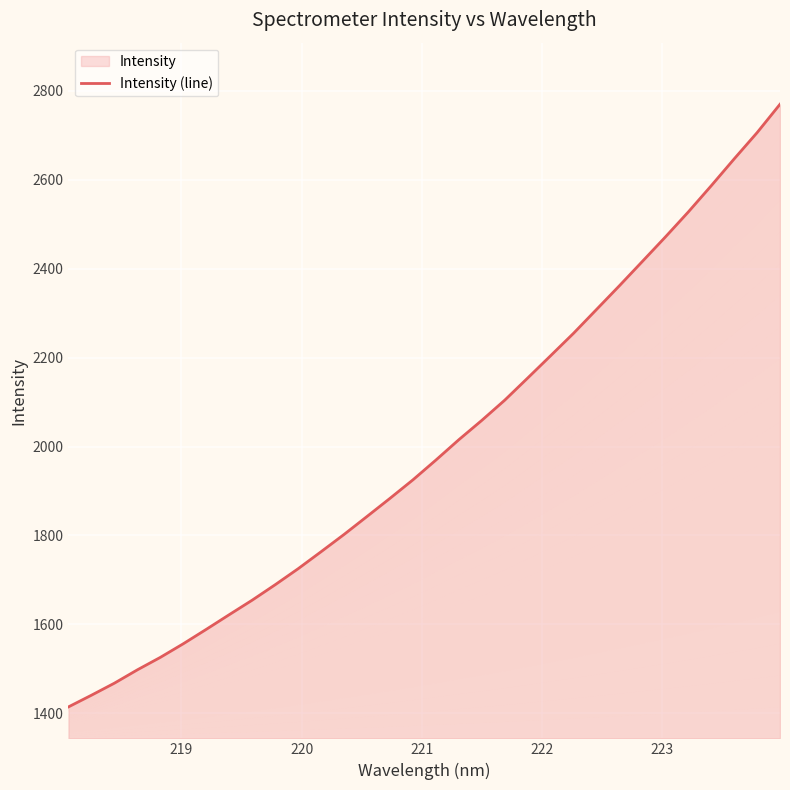

Is it true that the value at 15 is 2707.9?

False